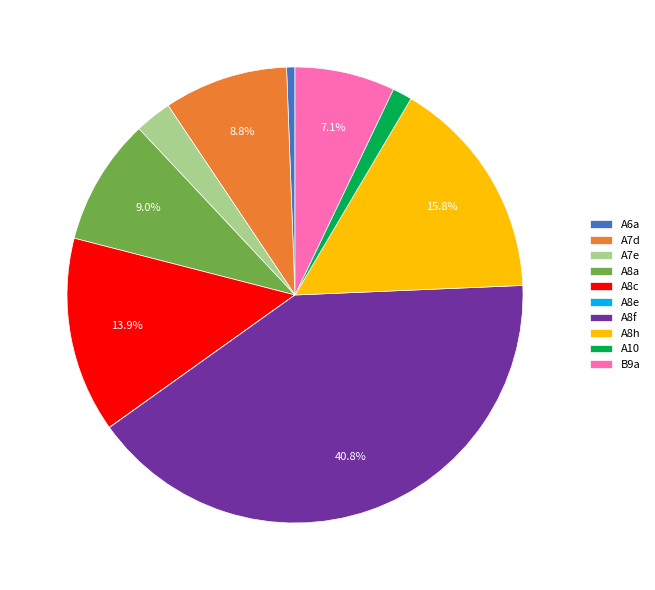

To the nearest percent, what is the difference between the largest and smallest slice percentages?

41%